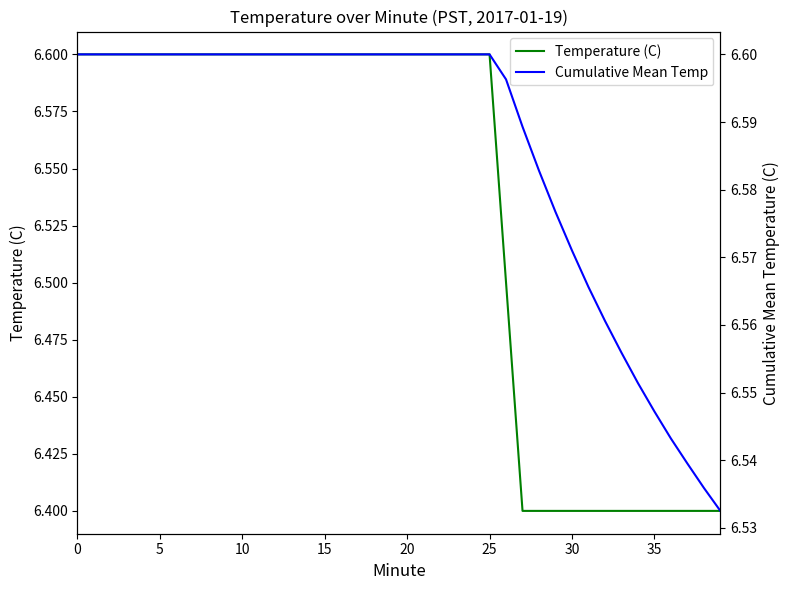

Which series changed the most between 25 and 36?

Temperature (C)